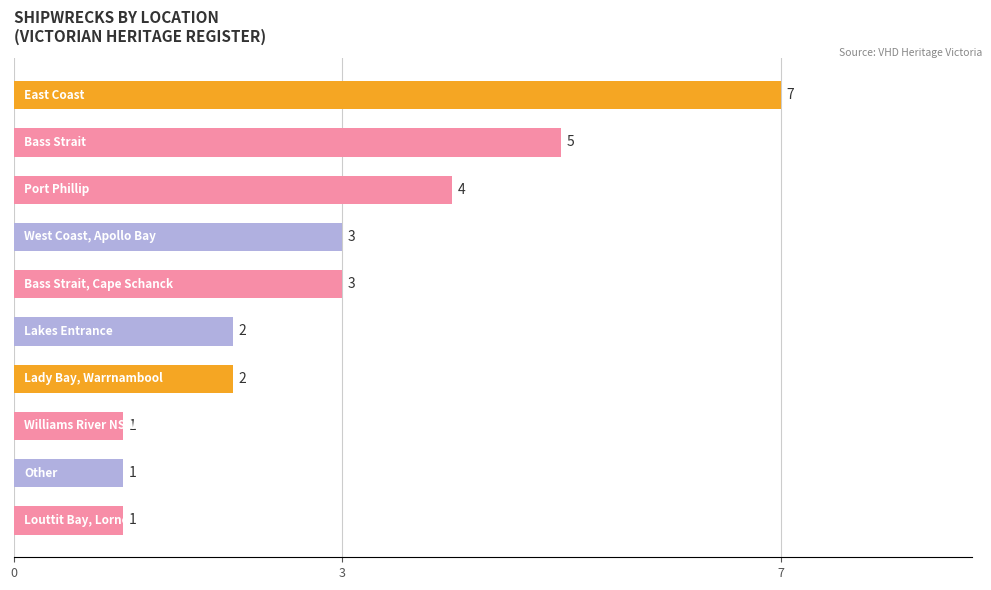

What is the average value?

3